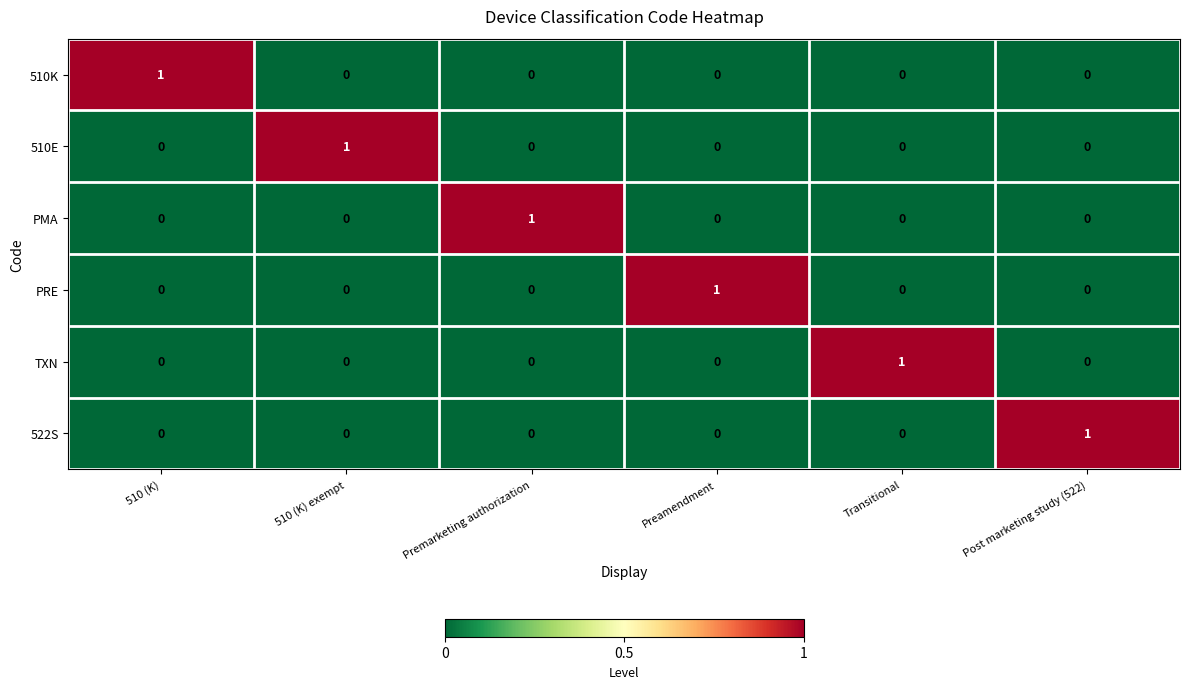

What is the total value across all series at Preamendment?

1